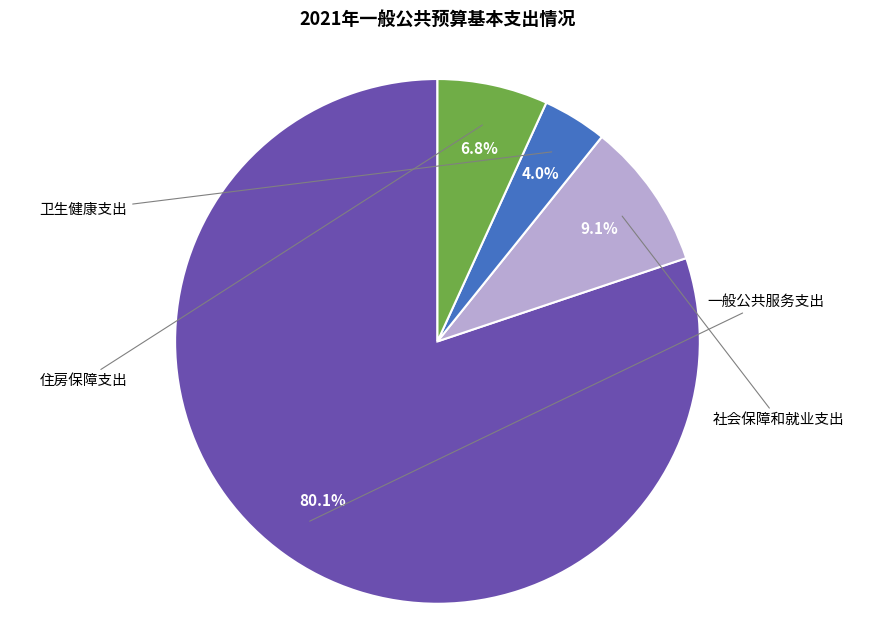

Does any single category account for the majority?

Yes